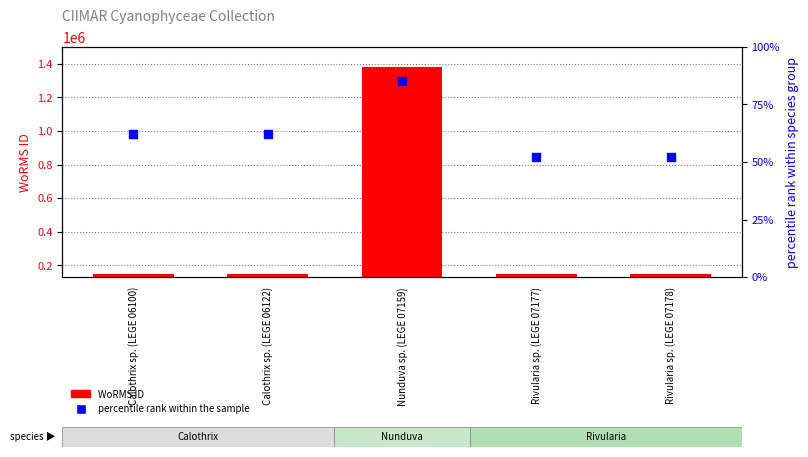

What is the total value across all series at Rivularia sp. (LEGE 07177)?

146675